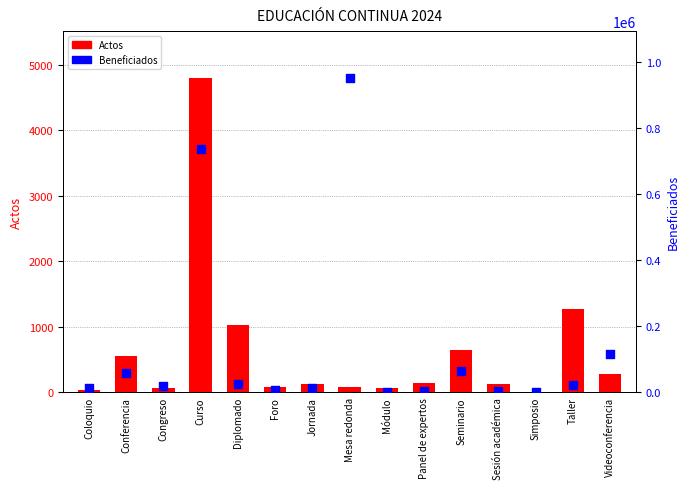

At how many categories does at least one series exceed 518818?

2